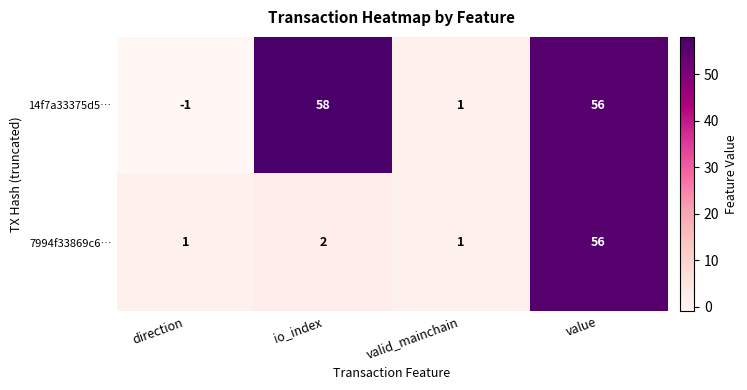

What is the total value across all series at io_index?

60